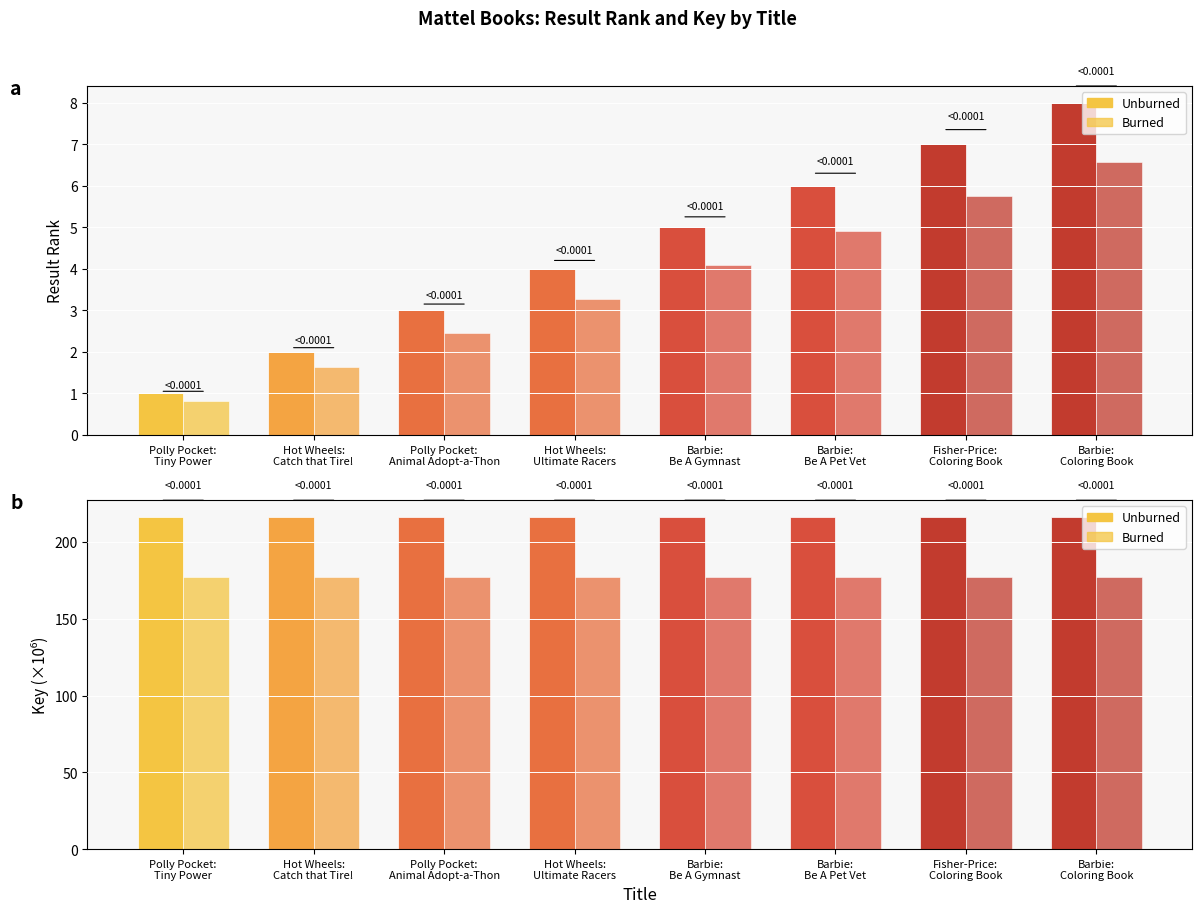

What are all the series names shown in the legend?

Unburned, Burned